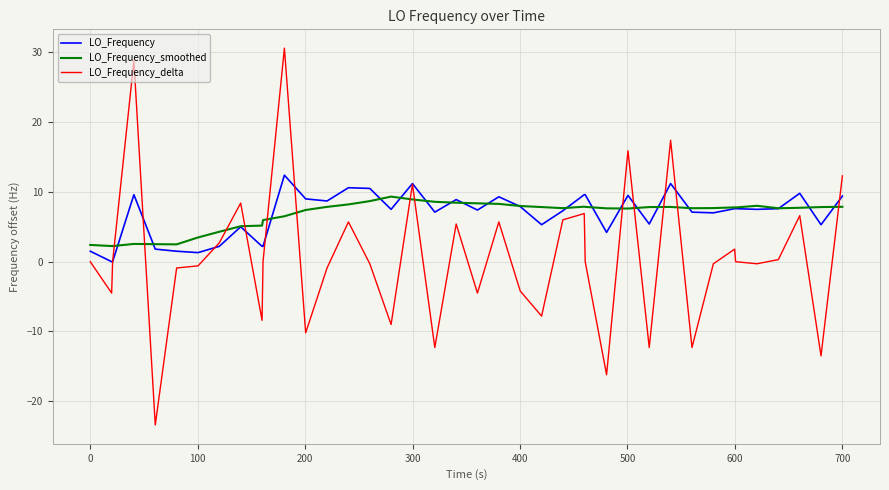

Which series has the largest range (max minus min)?

LO_Frequency_delta